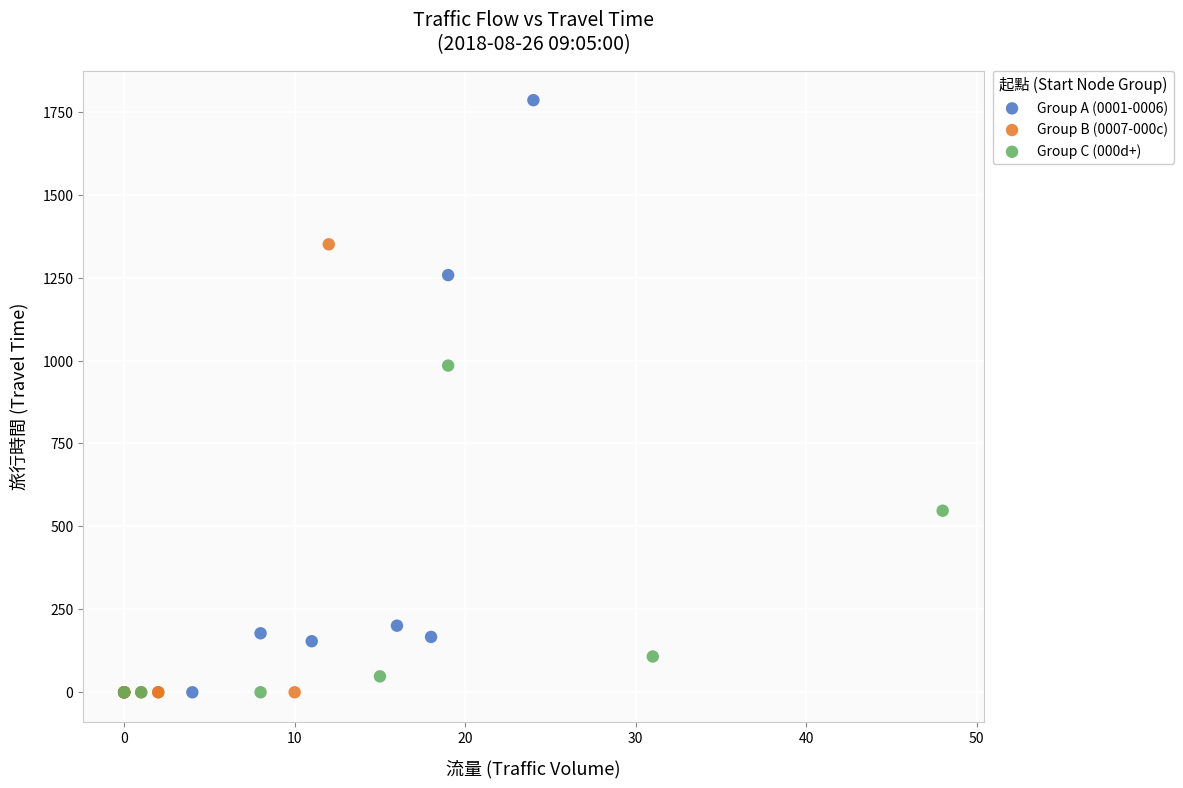

Which series contains the highest Y value?

Group A (0001-0006)